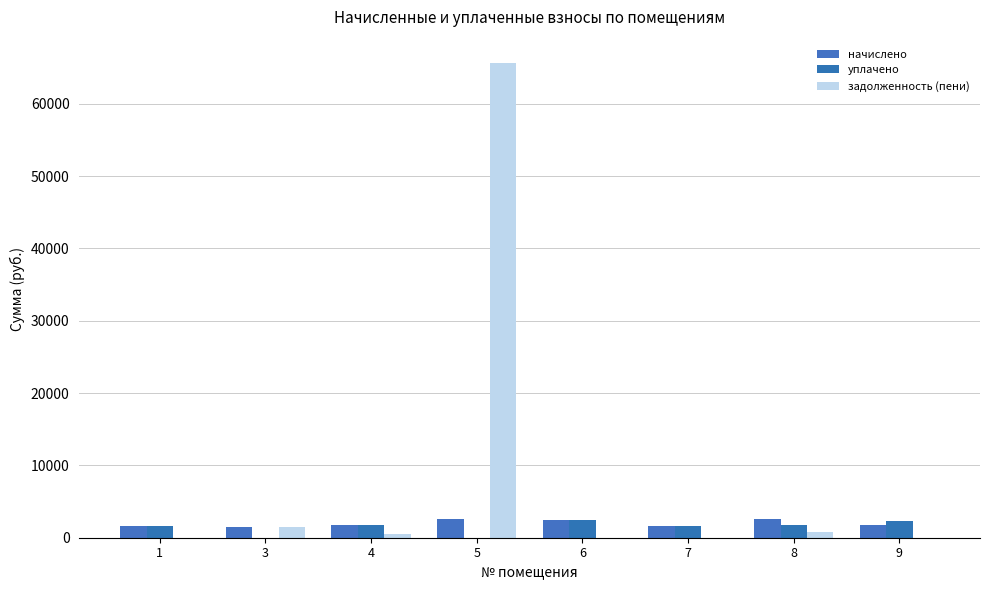

How many categories are shown in the chart?

8